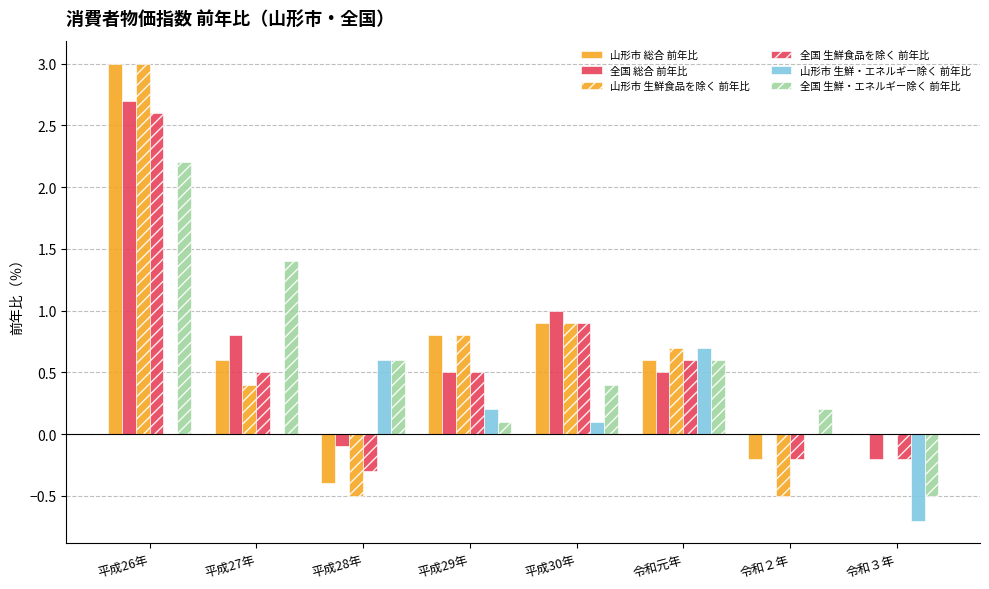

Which series has the widest spread of values?

山形市 生鮮食品を除く 前年比